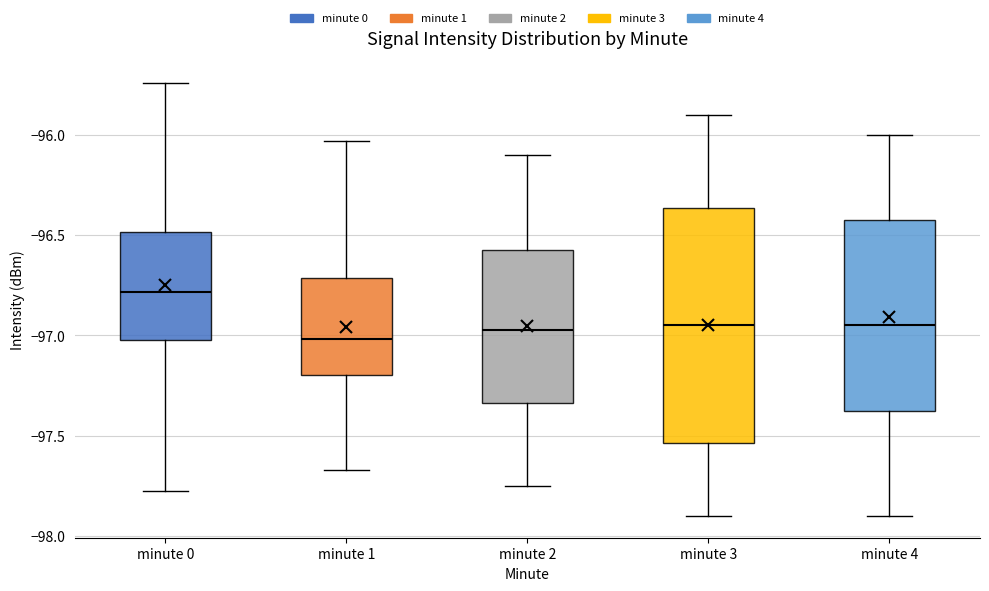

Which box is the tallest, from its lower edge to its upper edge?

minute 3